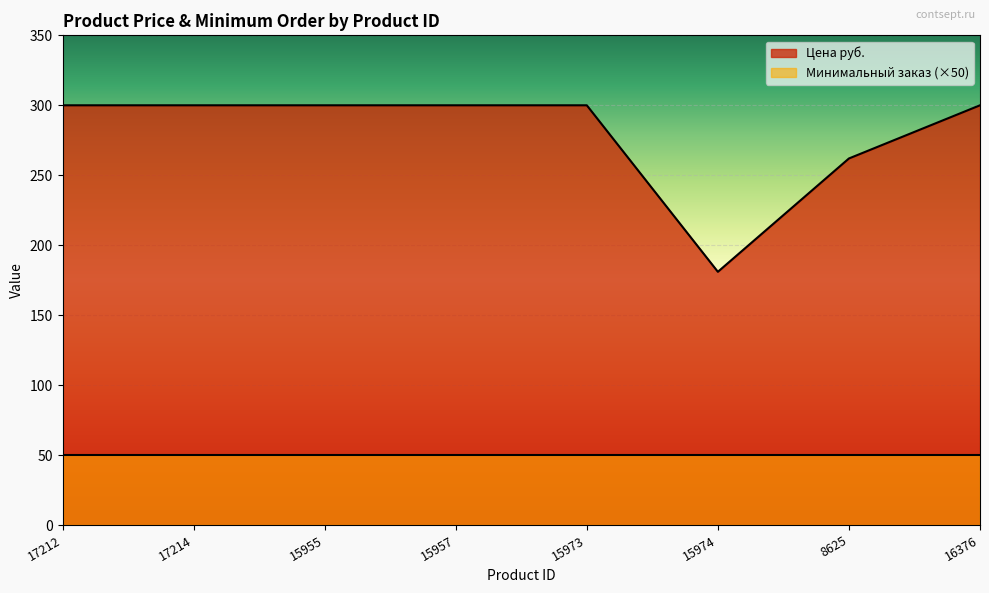

What is the label of the 1st point from the left?

17212